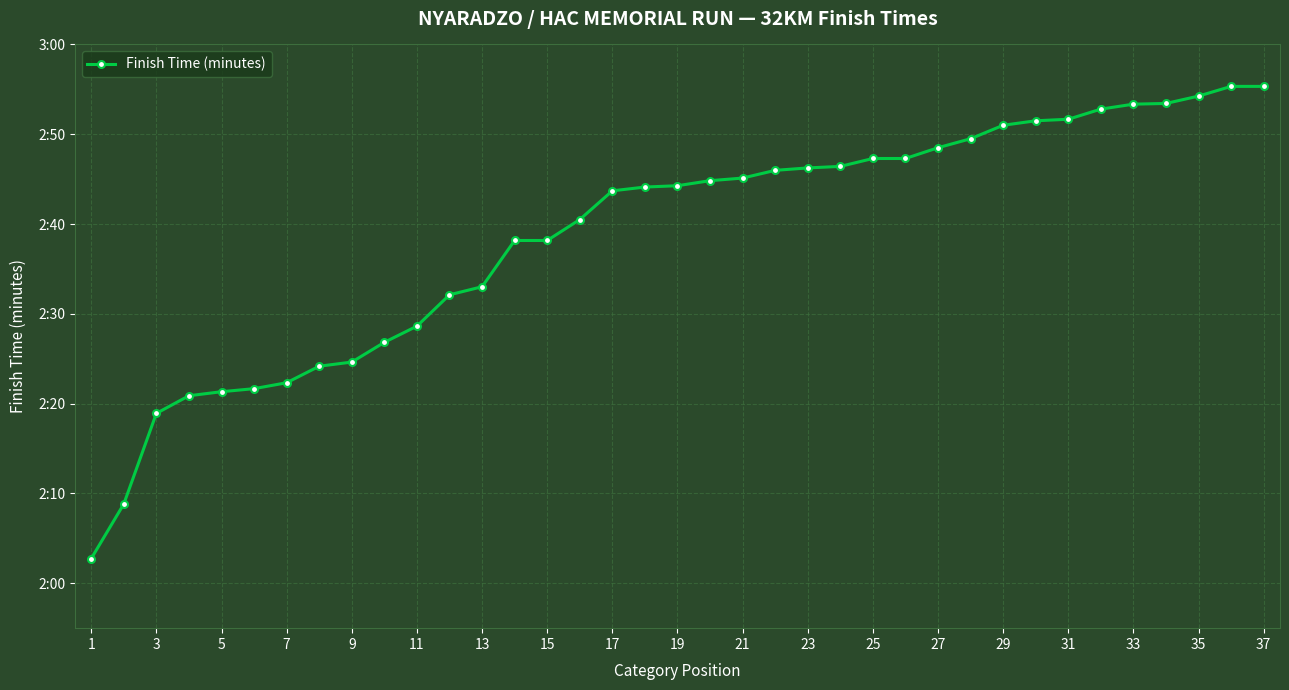

Does the chart have visible grid lines?

Yes